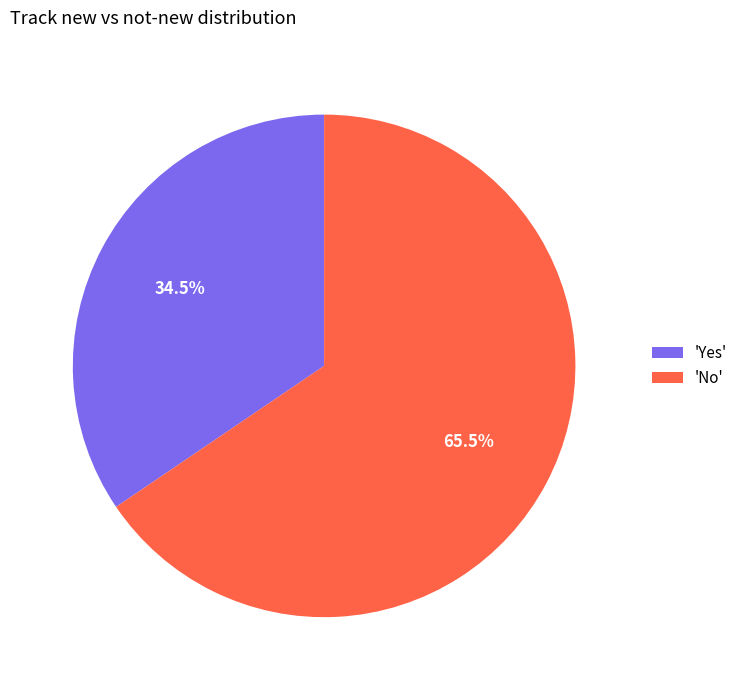

Which category has the biggest portion of the pie?

'No'